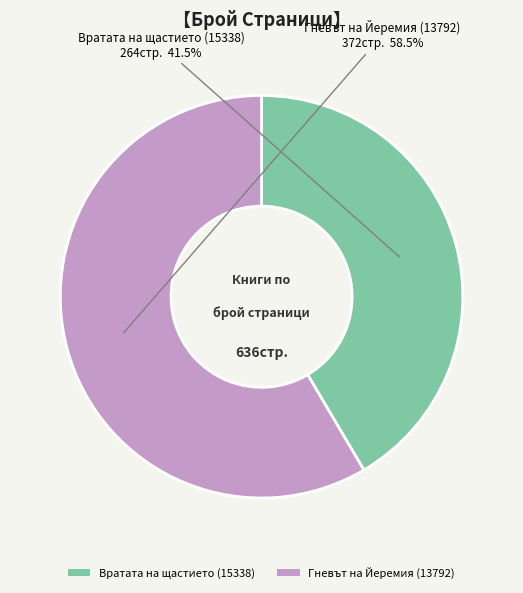

Between Вратата на щастието (15338) and Гневът на Йеремия (13792), which is larger?

Гневът на Йеремия (13792)